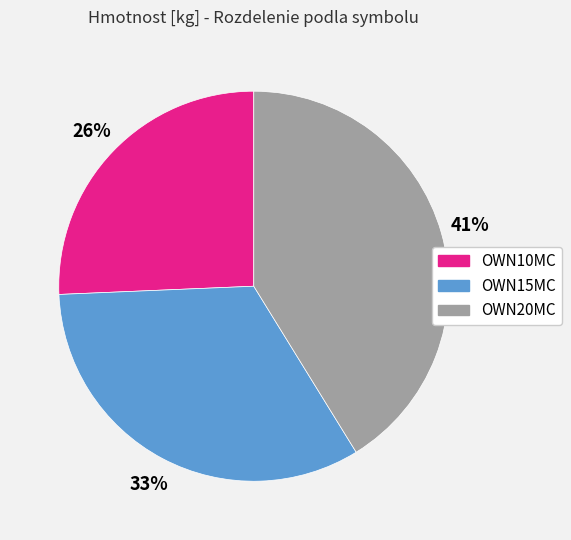

To the nearest percent, what is the difference between the OWN10MC and OWN15MC slice percentages?

7%